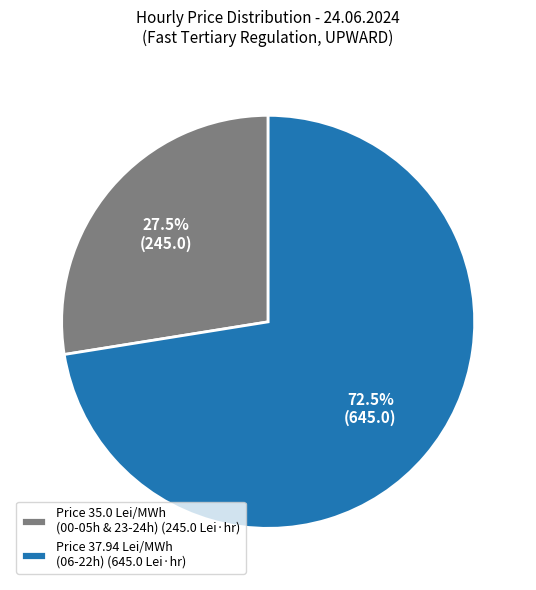

Approximately how many times larger is the value at Price 37.94 Lei/MWh (06-22h) (645.0 Lei·hr) compared to Price 35.0 Lei/MWh (00-05h & 23-24h) (245.0 Lei·hr)?

2.6